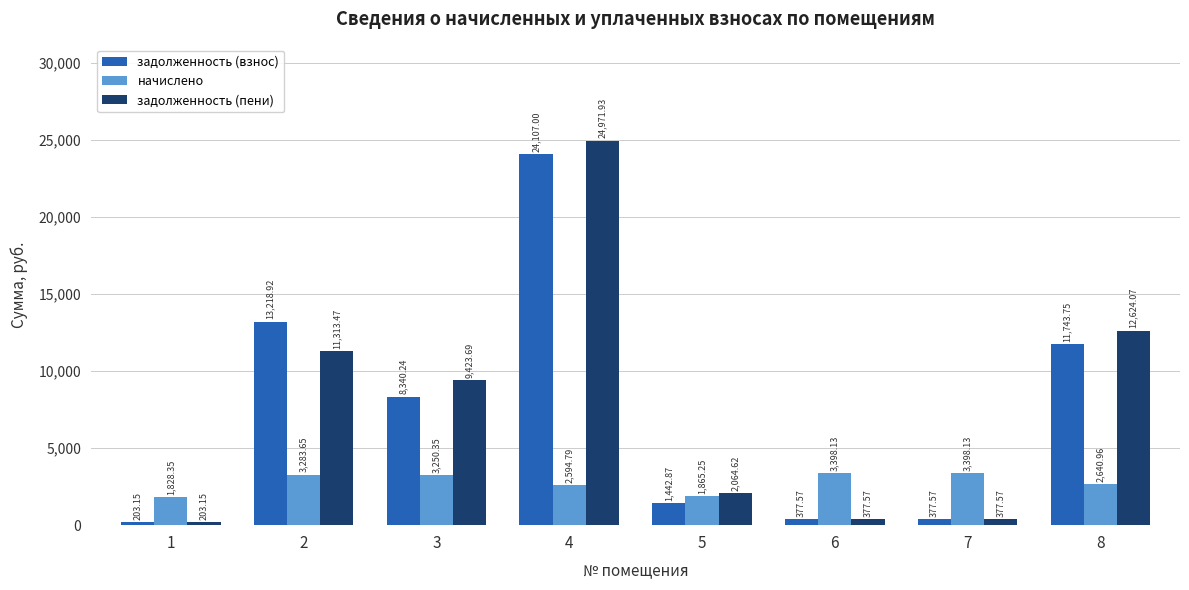

What is the approximate value of задолженность (взнос) at 7?

377.6